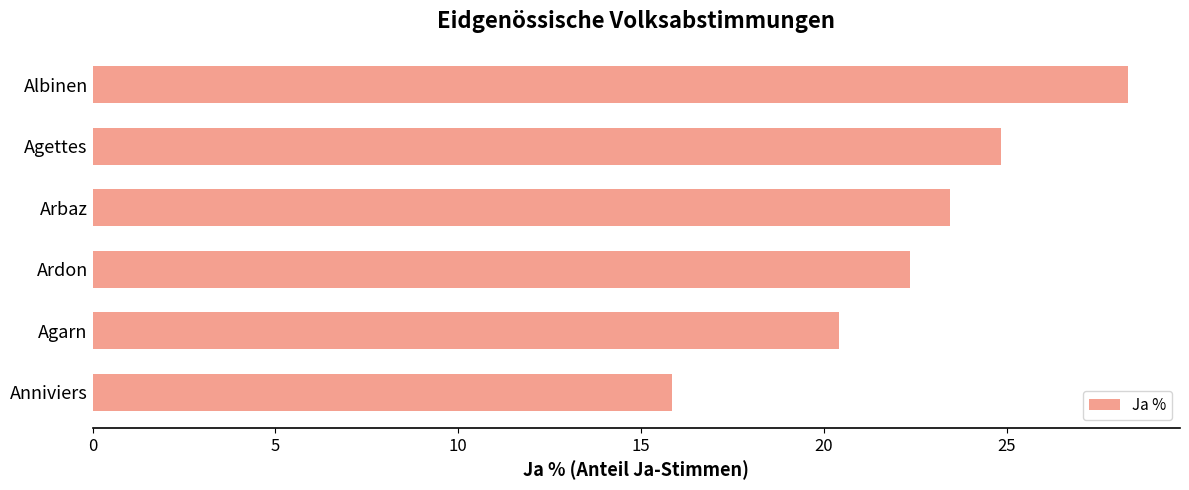

What is the minimum value shown in the chart?

15.8